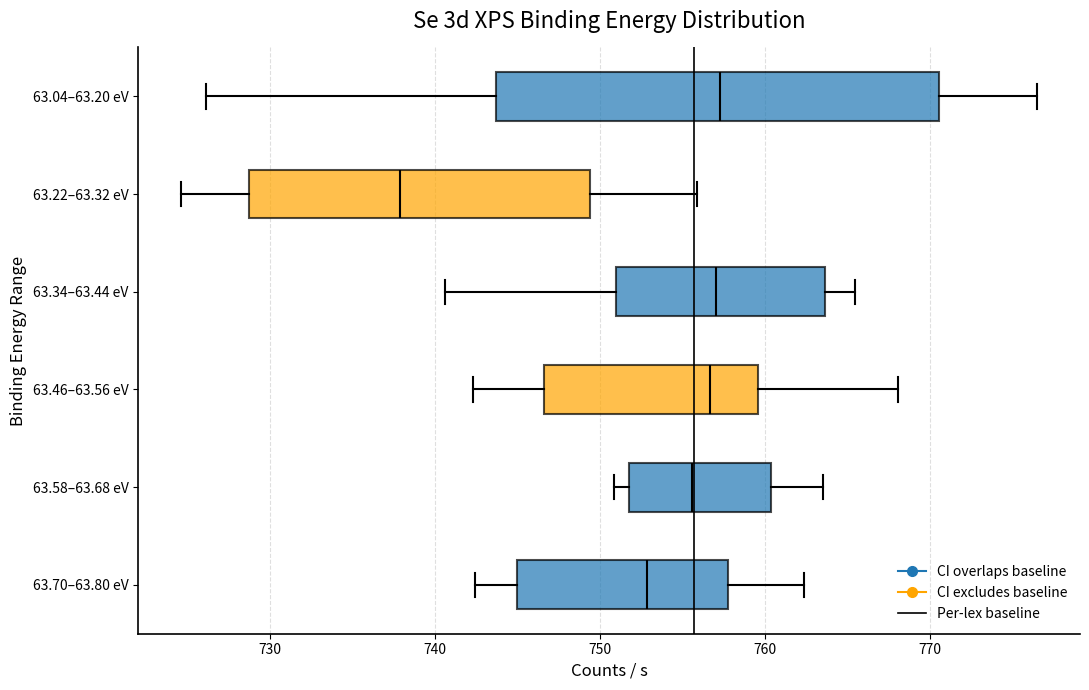

Reading bottom to top, read every box against the x-axis: the position of its median line, the range the box covers, and the ends of its whiskers. The values are not printed on the chart, so give them approximately, as read against the axis.

63.70–63.80 eV: median 753, box 745 to 758, whiskers 742 to 762
63.58–63.68 eV: median 756, box 752 to 760, whiskers 751 to 764
63.46–63.56 eV: median 757, box 747 to 760, whiskers 742 to 768
63.34–63.44 eV: median 757, box 751 to 764, whiskers 741 to 765
63.22–63.32 eV: median 738, box 729 to 749, whiskers 725 to 756
63.04–63.20 eV: median 757, box 744 to 771, whiskers 726 to 776